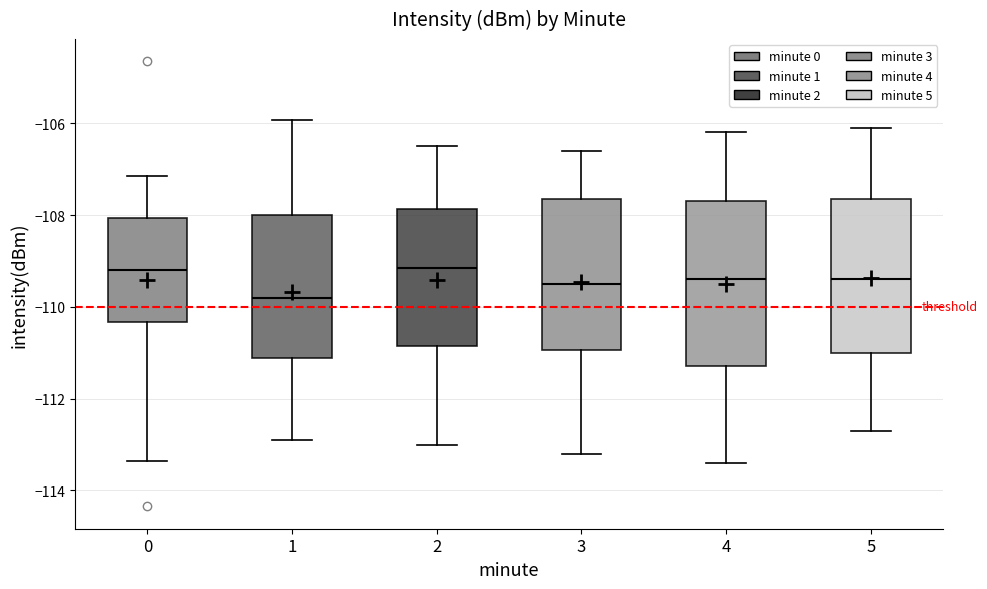

Reading left to right, read every box against the y-axis: the position of its median line, the range the box covers, and the ends of its whiskers. The values are not printed on the chart, so give them approximately, as read against the axis.

0: median -109.2, box -110.4 to -108.0, whiskers -113.4 to -107.2
1: median -109.8, box -111.2 to -108.0, whiskers -112.8 to -106.0
2: median -109.2, box -110.8 to -107.8, whiskers -113.0 to -106.4
3: median -109.4, box -111.0 to -107.6, whiskers -113.2 to -106.6
4: median -109.4, box -111.2 to -107.6, whiskers -113.4 to -106.2
5: median -109.4, box -111.0 to -107.6, whiskers -112.6 to -106.0